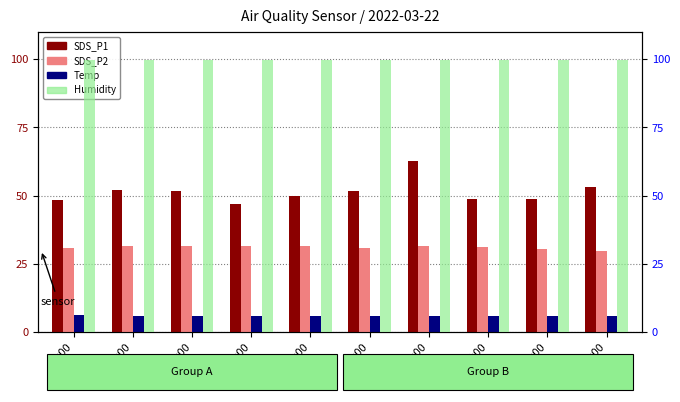

How many categories are shown in the chart?

10